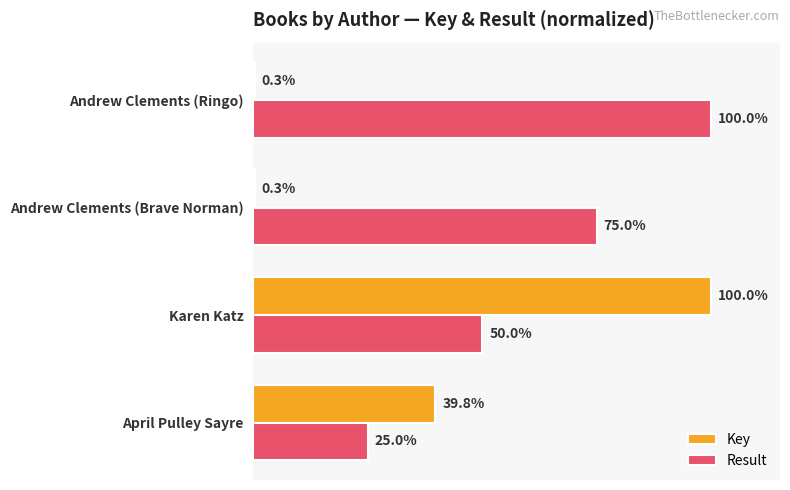

Between Karen Katz and Andrew Clements (Brave Norman), which series saw the biggest shift?

Key